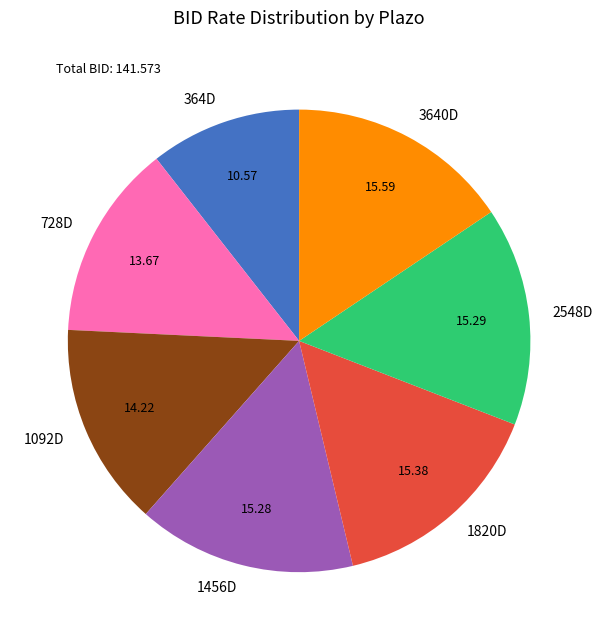

What is the ratio of the value at 2548D to the value at 1820D?

1.0